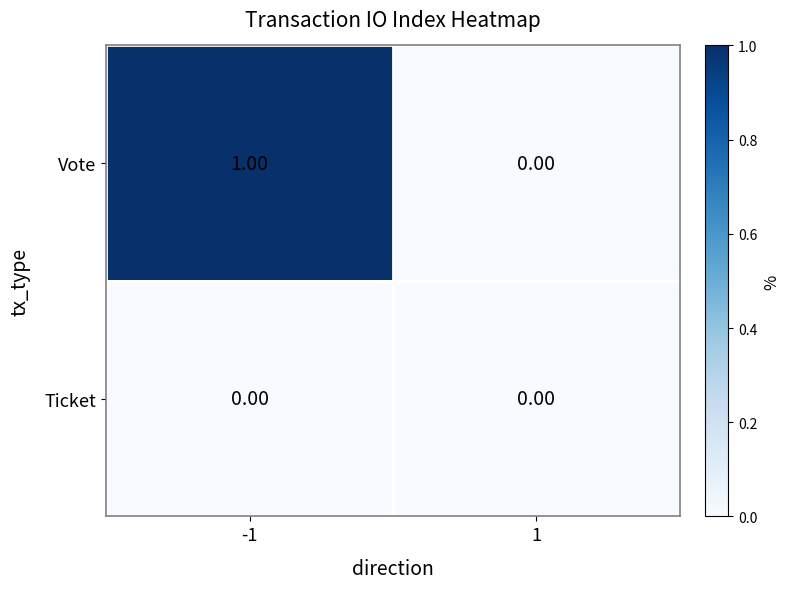

Which series changed the most between -1 and 1?

Vote